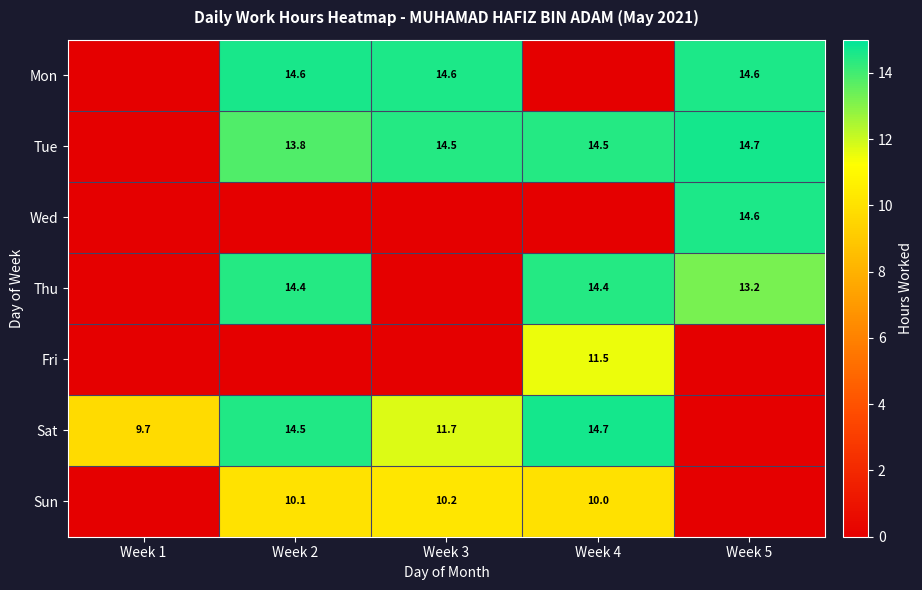

The value of Mon at Week 5 is 6.9. True or false?

False